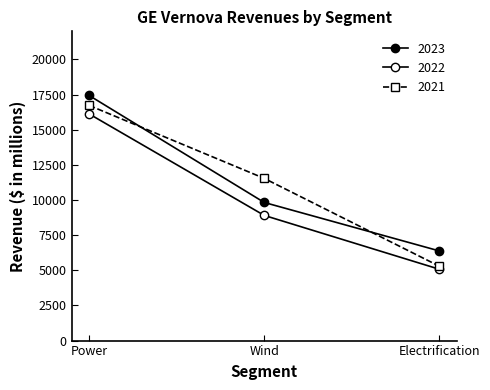

How many data points in 2023 are less than 9826?

1